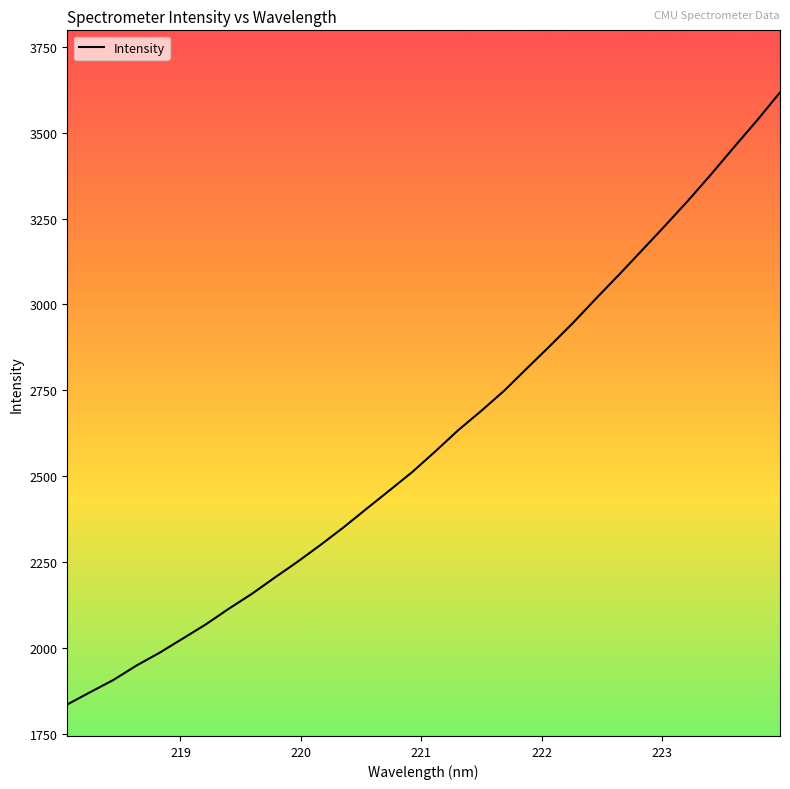

What is the difference between the maximum and minimum values?

1782.2